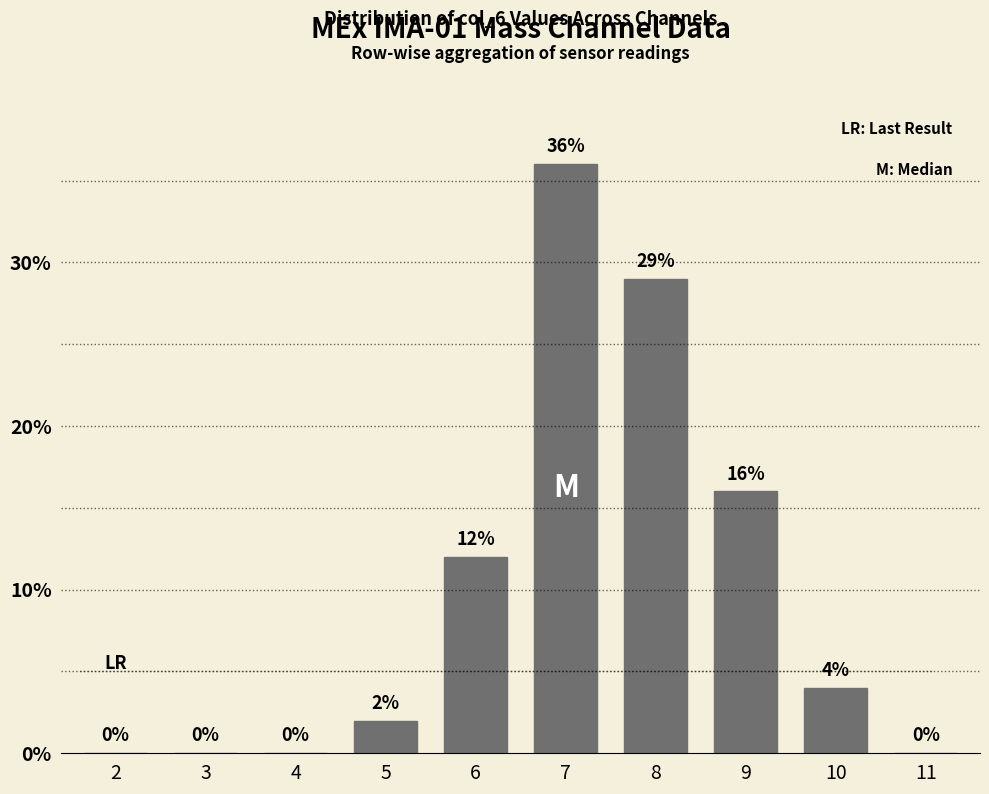

Reading right to left, transcribe all the data shown in this chart.

11=0	10=4	9=16	8=29	7=36	6=12	5=2	4=0	3=0	2=0